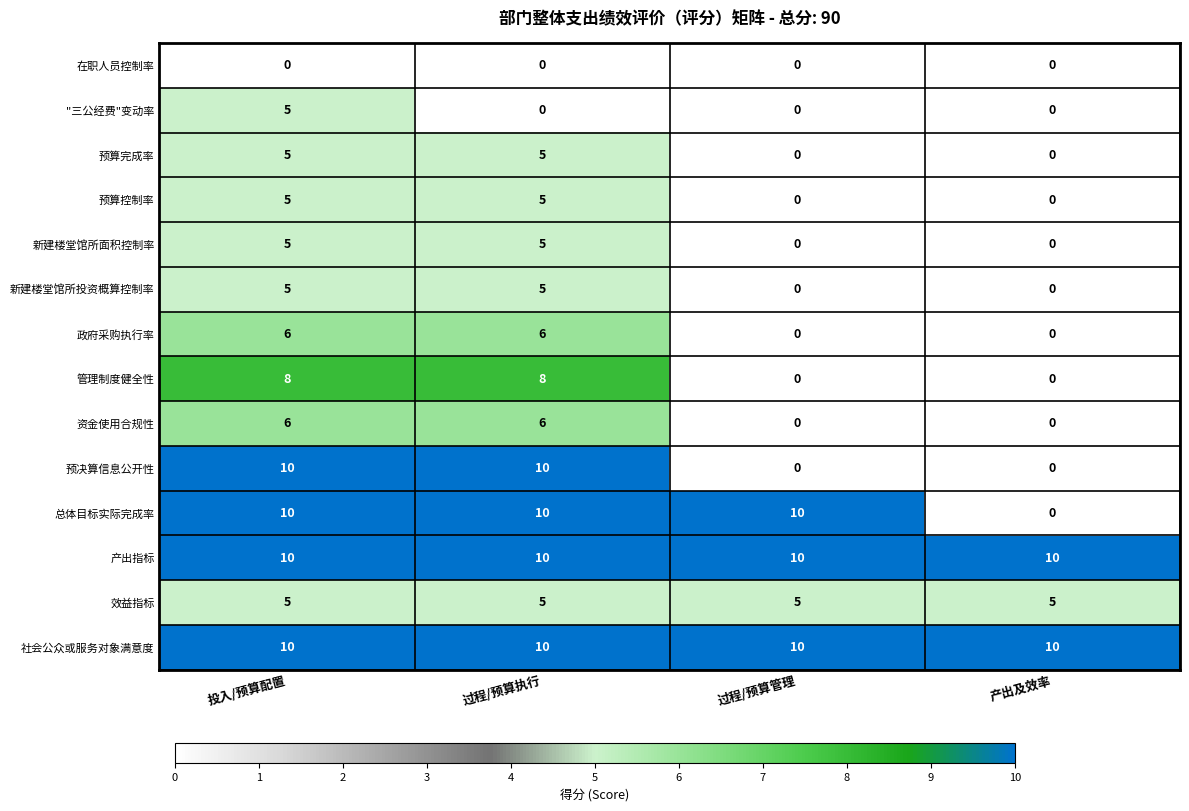

Which series changed the most between 投入/预算配置 and 过程/预算管理?

预决算信息公开性